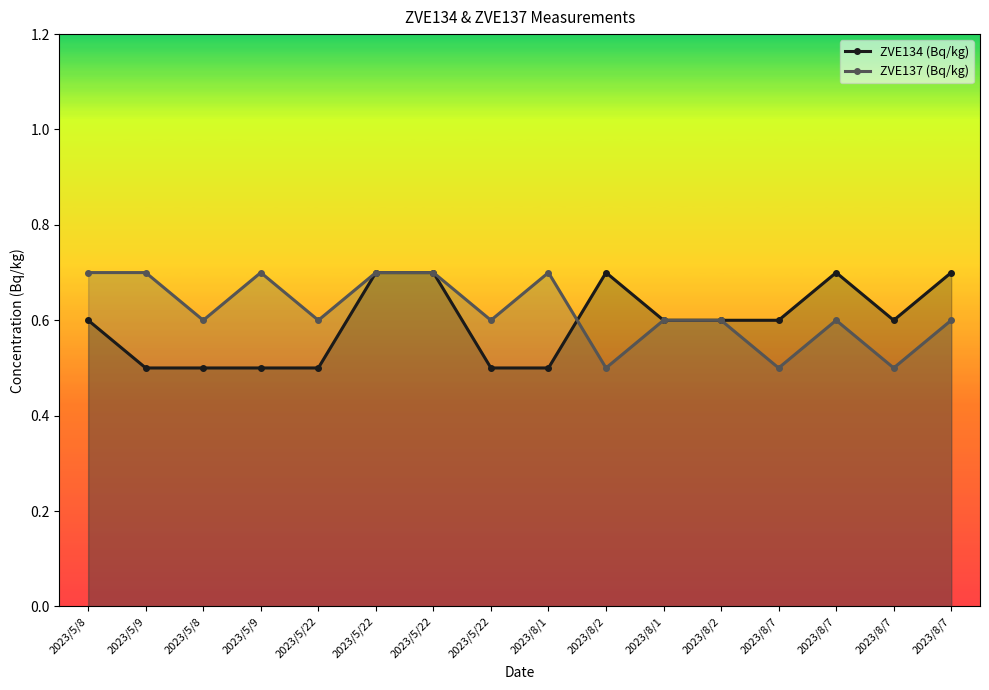

Does the chart have visible grid lines?

No